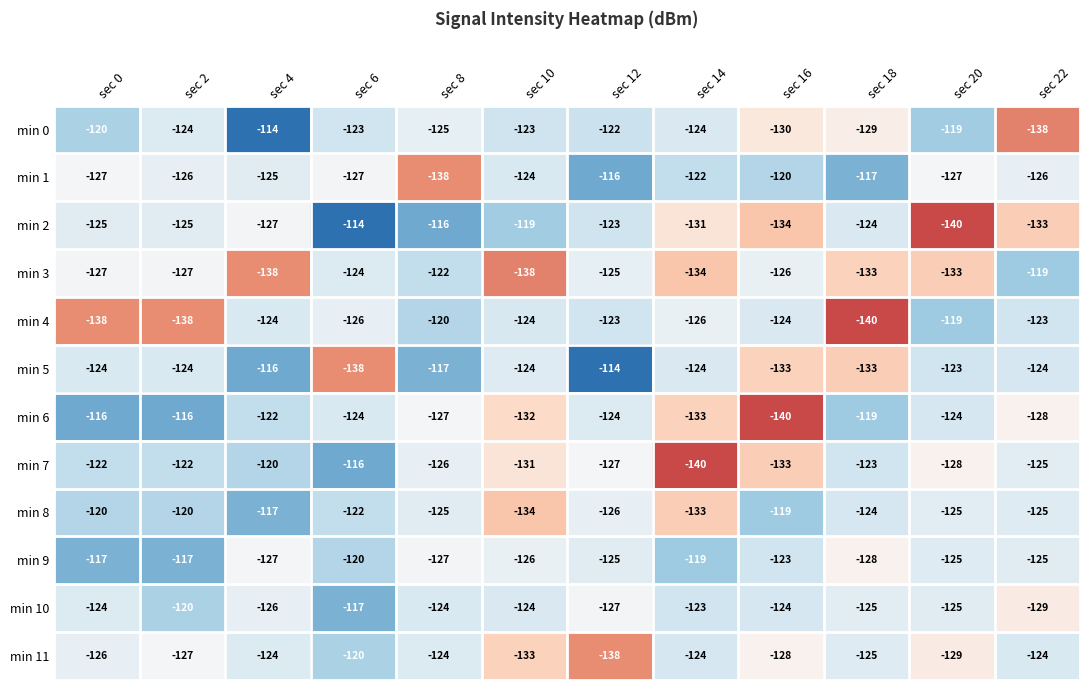

How many distinct data groups are displayed?

12